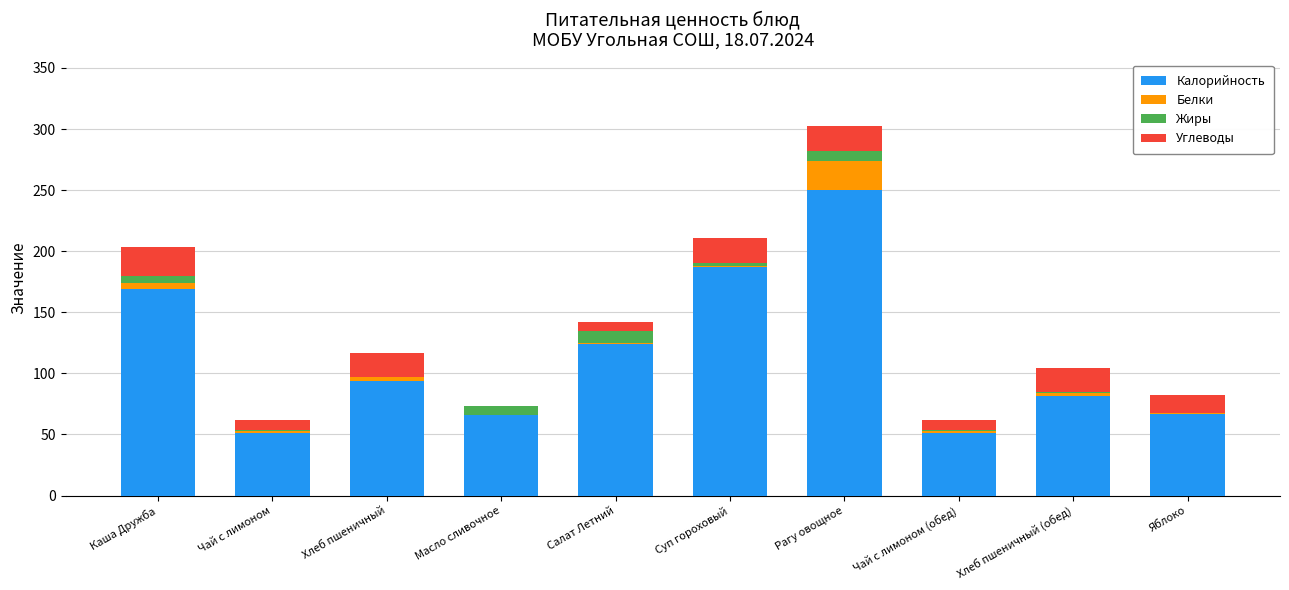

What is the total value across all series at Рагу овощное?

302.4